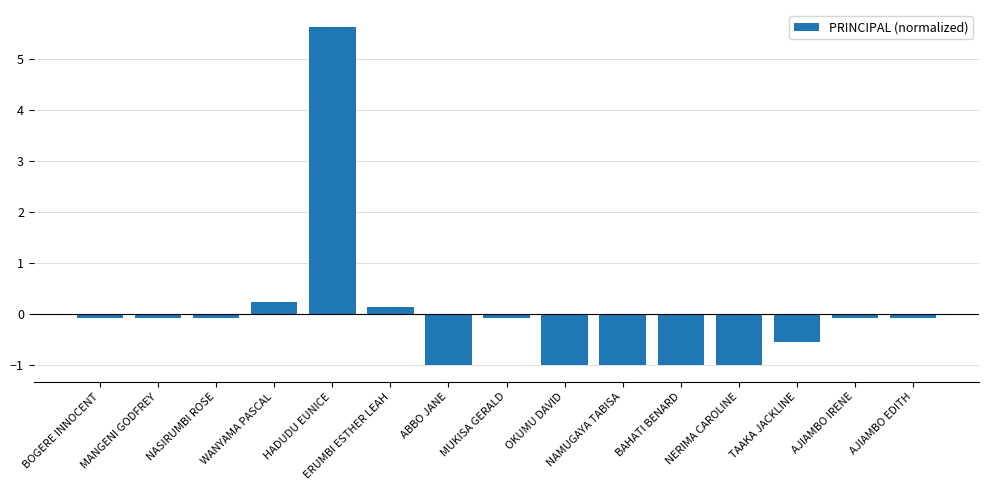

What position from the right is NAMUGAYA TABISA?

6